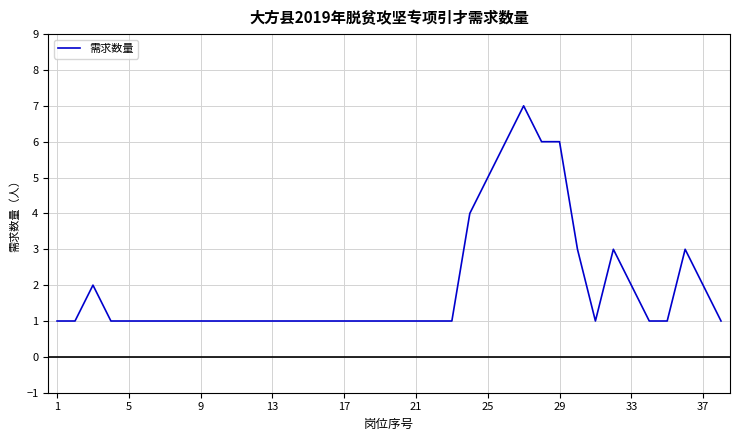

What is the difference between the maximum and minimum values?

6